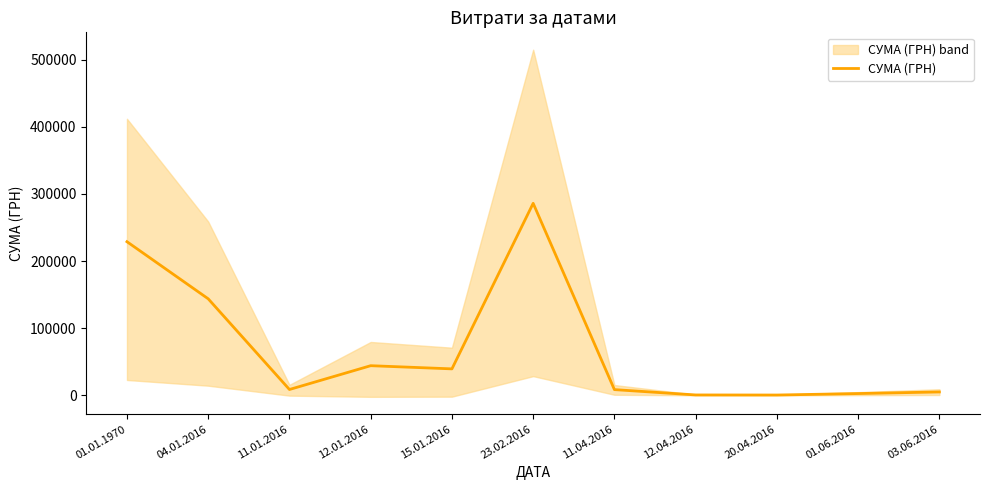

What is the difference between the second highest and second lowest values?

228179.2